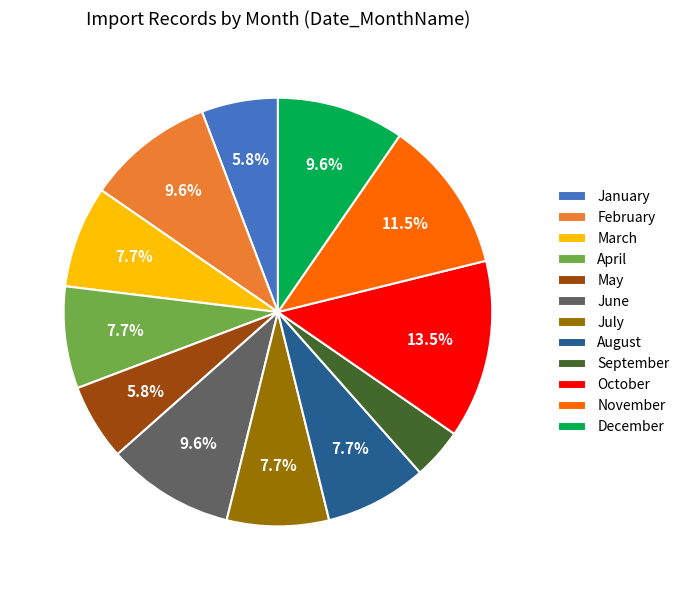

To the nearest percent, what is the average slice percentage?

8%